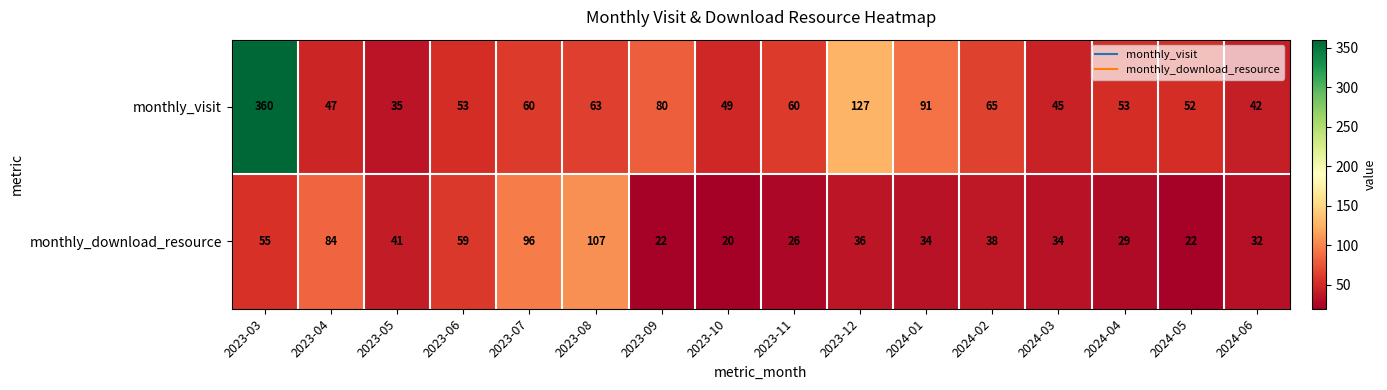

What is the greatest value displayed?

360